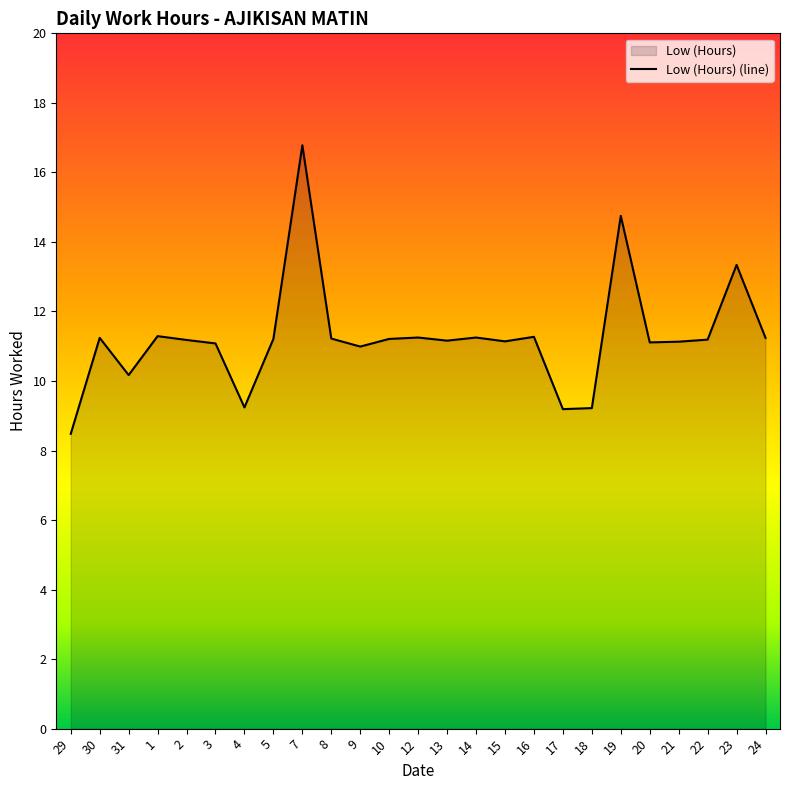

What is the maximum value shown in the chart?

16.8